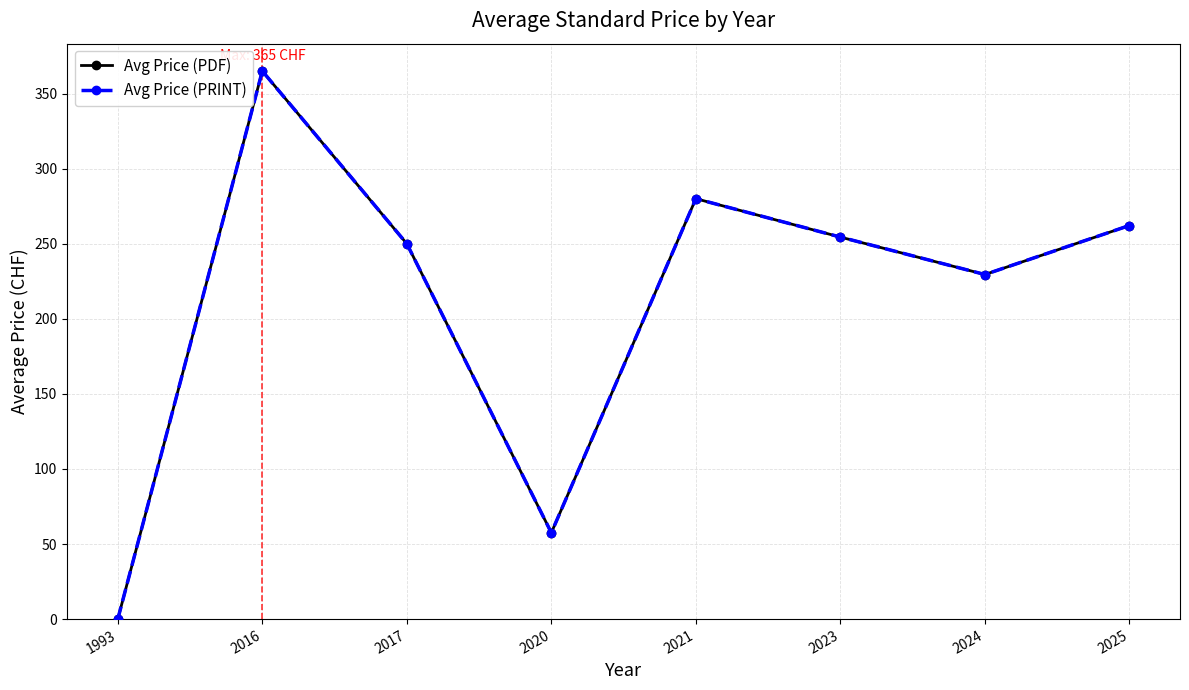

Where does the Avg Price (PDF) series first go above 254?

2016